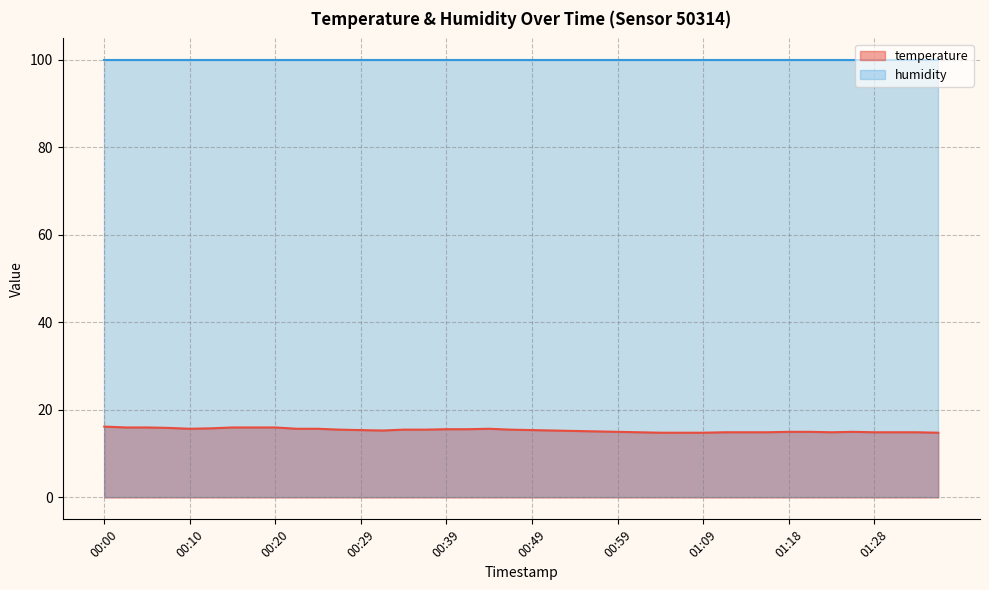

Which category has the highest value across all series?

00:00